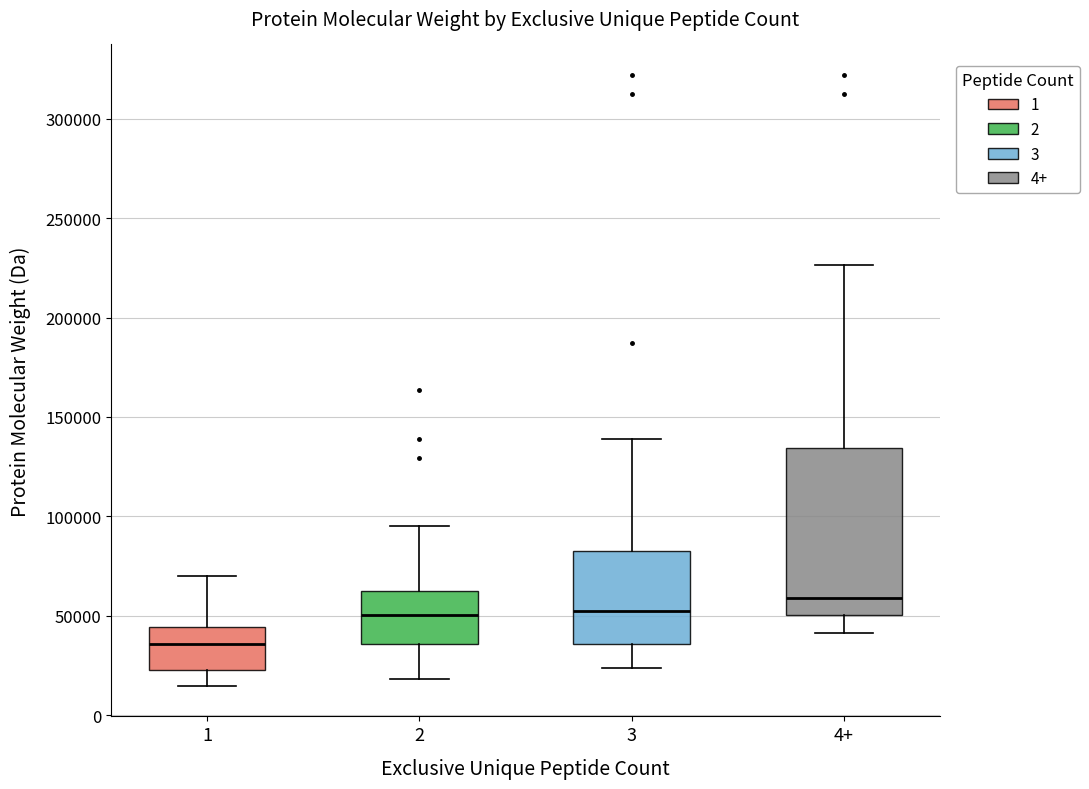

Which box has the highest median line?

4+